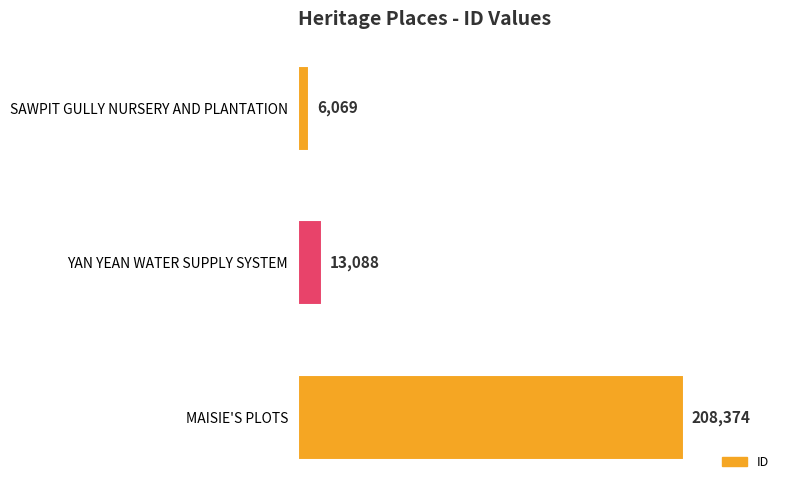

Reading top to bottom, list all the values displayed in this chart.

6069	13088	208374